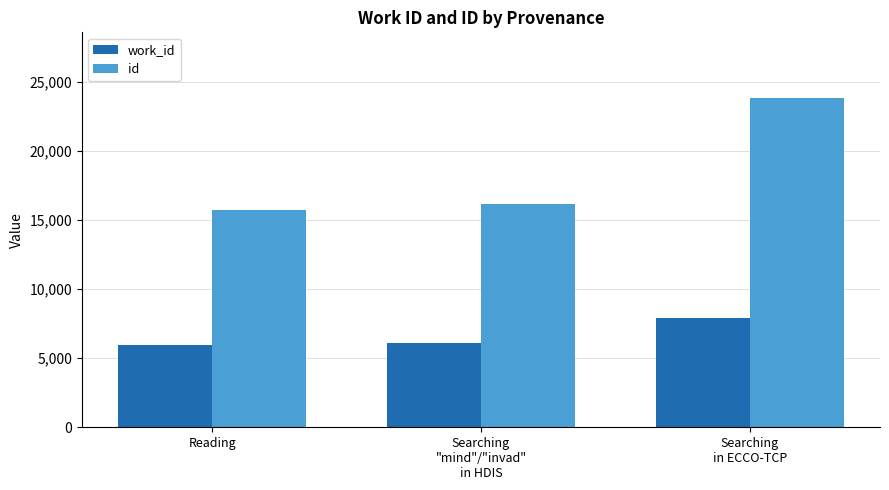

What are all the series names shown in the legend?

work_id, id